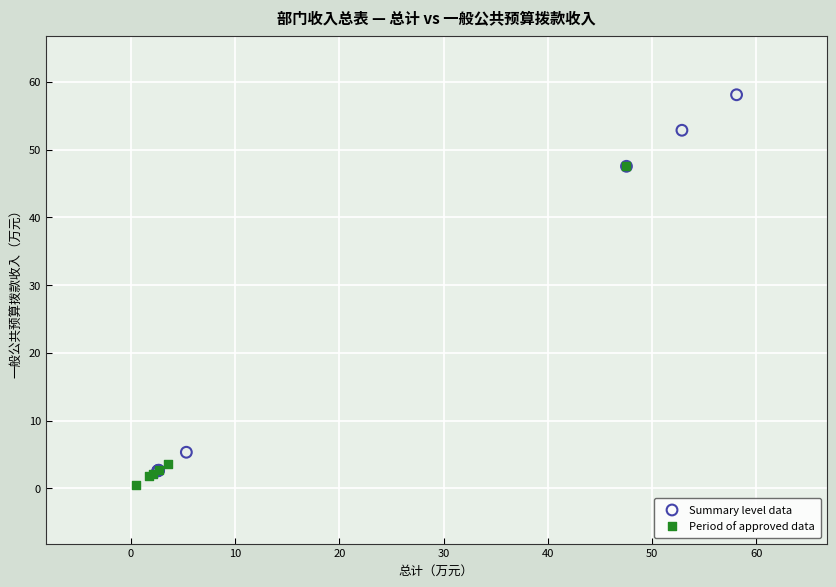

Which series contains the highest Y value?

Summary level data